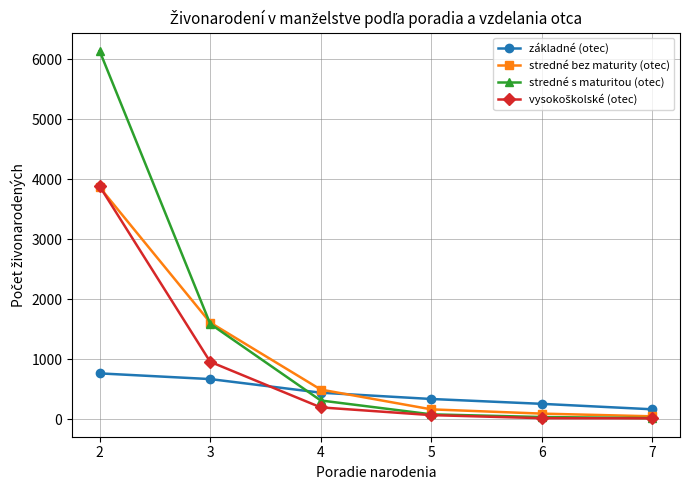

What is the maximum value shown in the chart?

6137